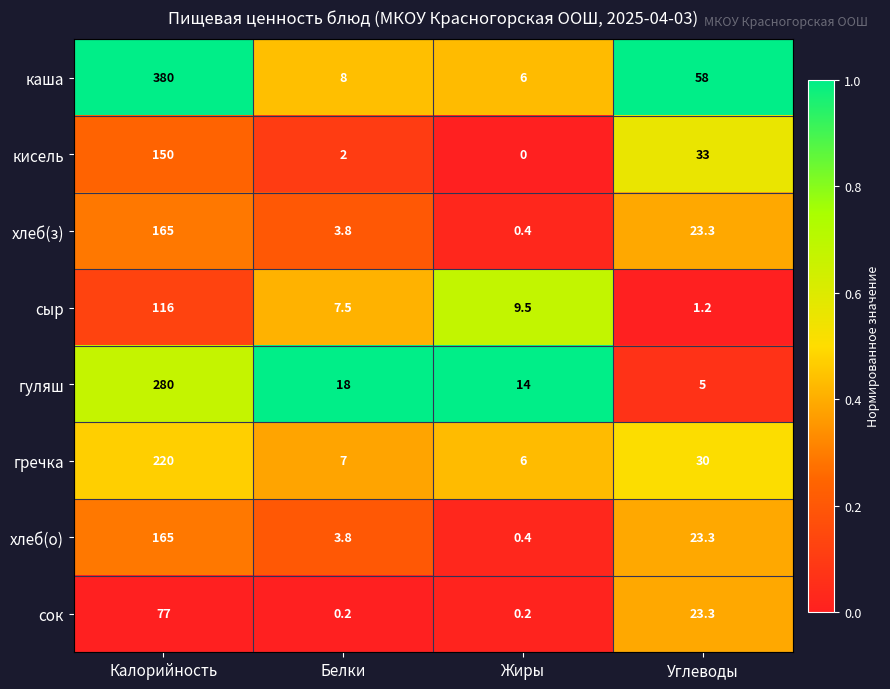

Read the каша value at Калорийность.

380.0